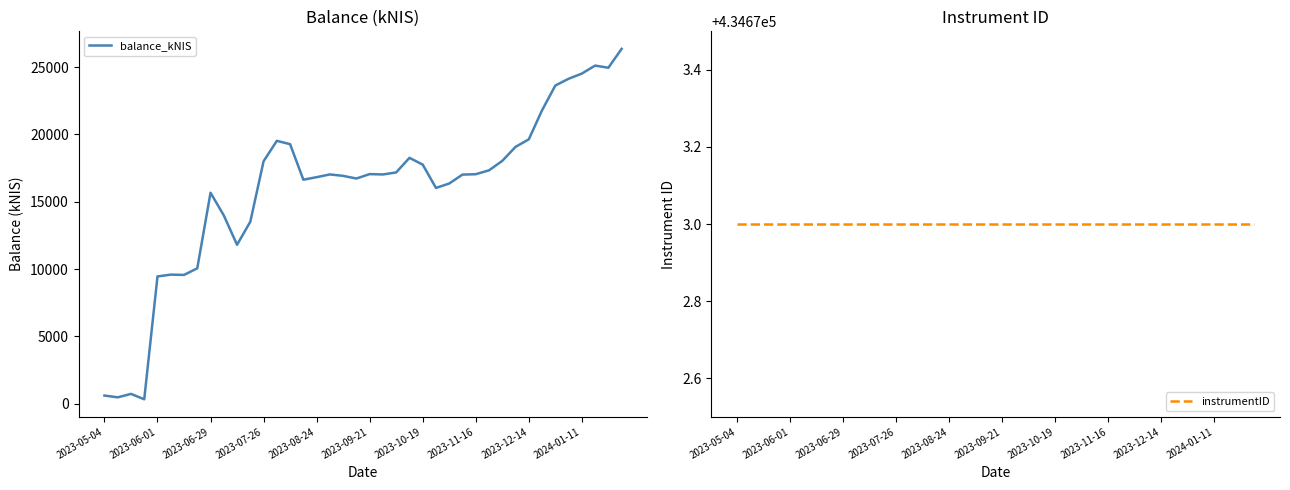

What is the spread (max minus min) of values at 13?

415153.4